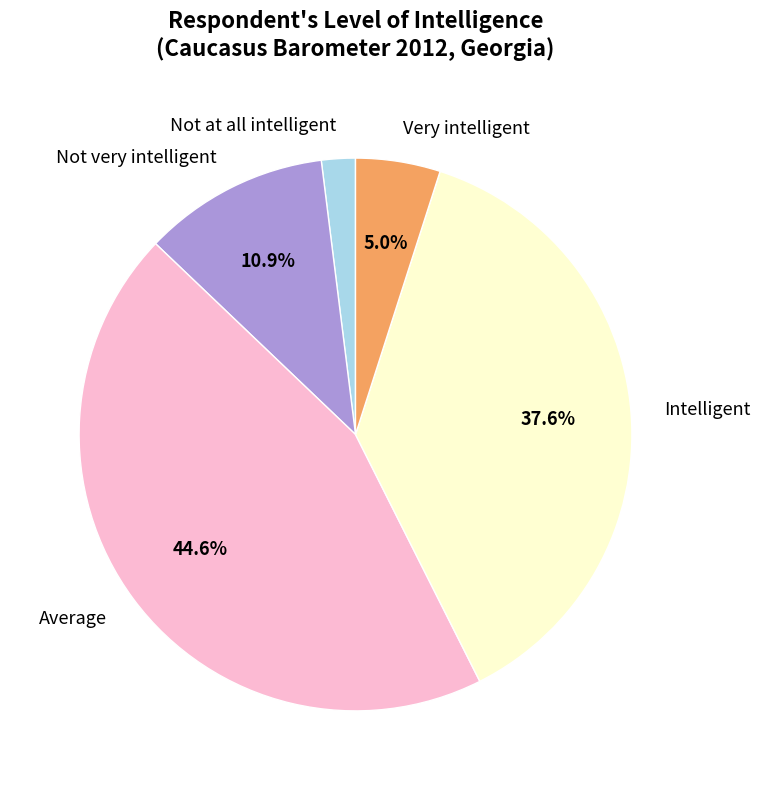

Do Intelligent and Very intelligent together represent more than half of the pie?

No